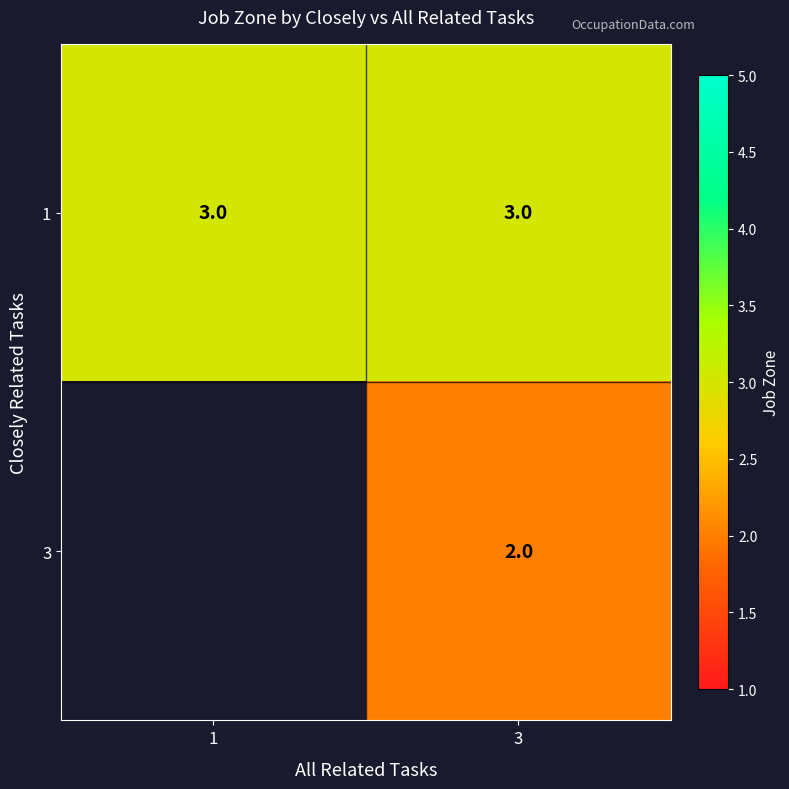

At which category is the sum across all series the highest?

3